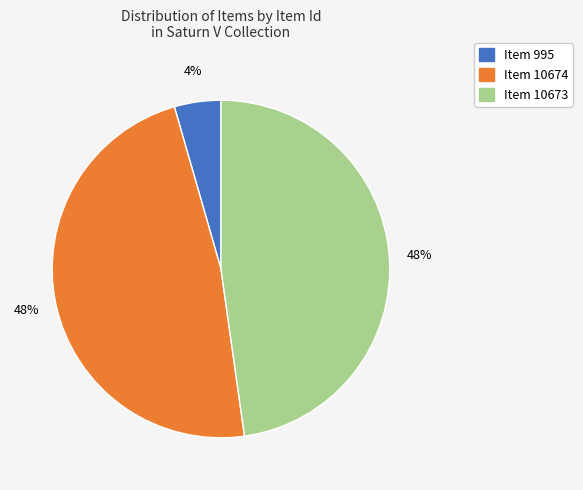

Which slice is the smallest?

Item 995